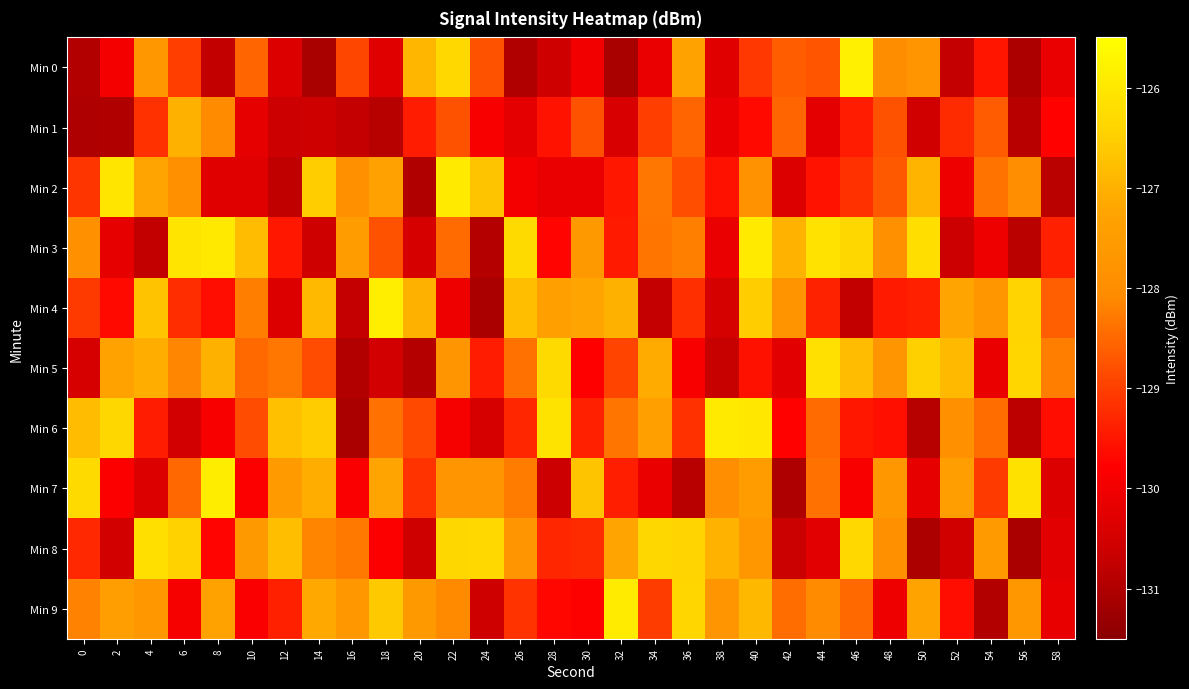

What is the spread (max minus min) of values at 50?

4.8